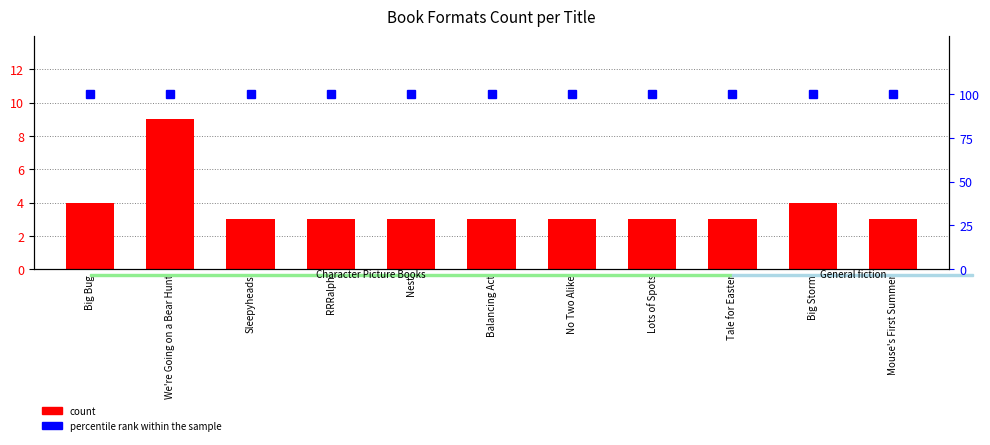

What position from the right is Tale for Easter?

3